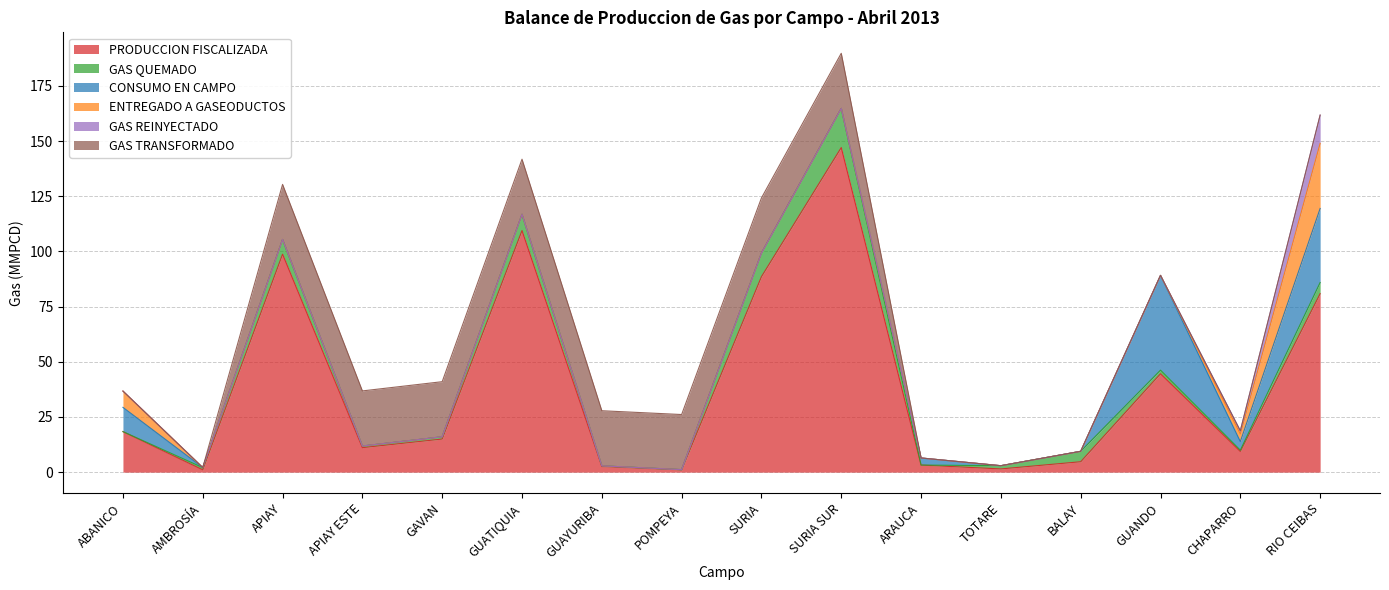

What is the label of the 15th point from the right?

AMBROSÍA